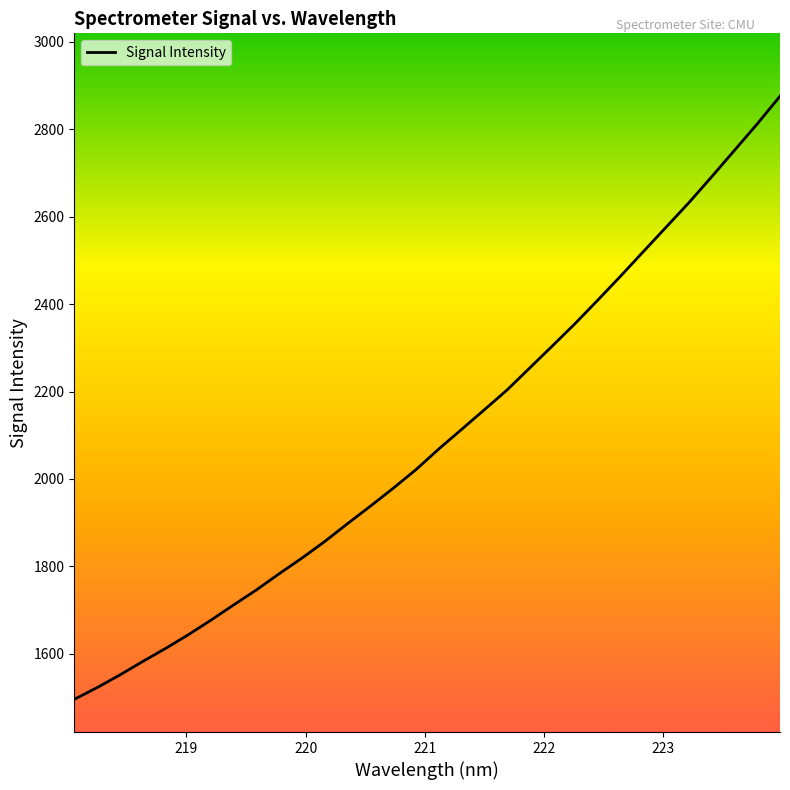

What is the maximum value shown in the chart?

2875.5